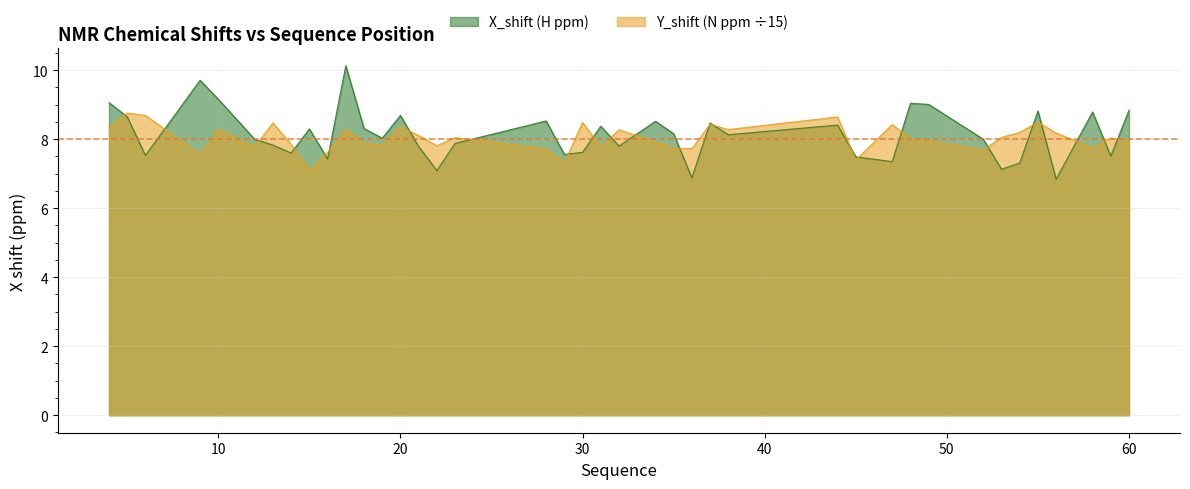

What is the difference between the highest and lowest values at 19?

0.2